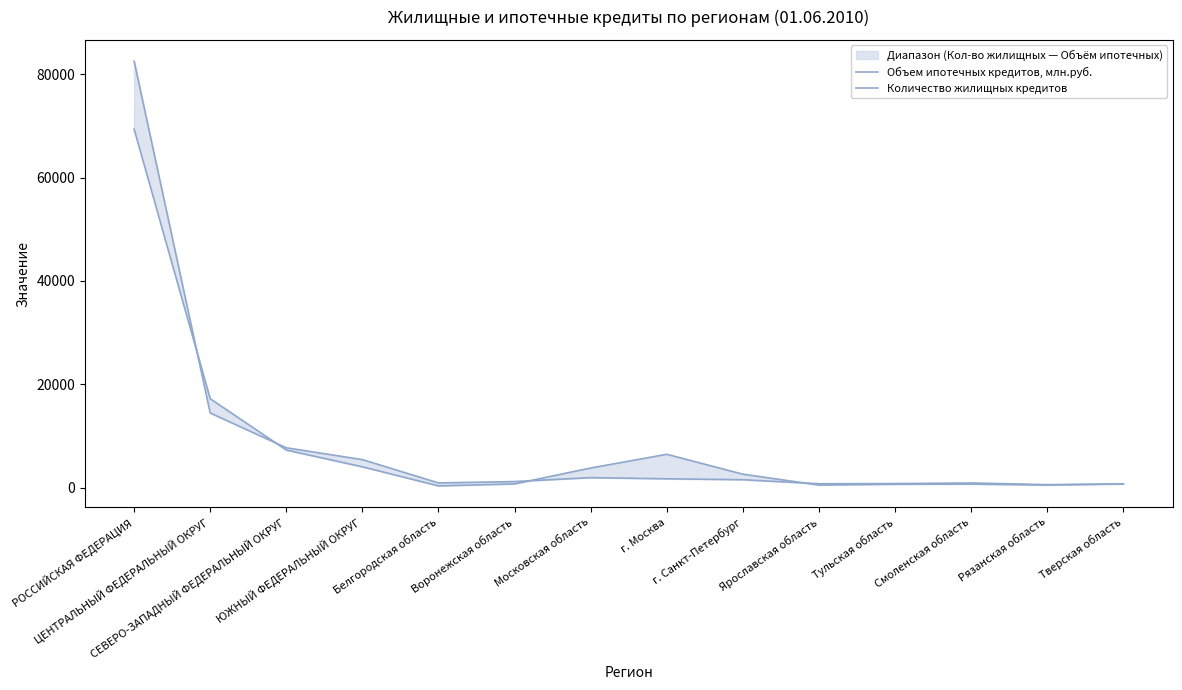

Read the Объем ипотечных кредитов, млн.руб. value at СЕВЕРО-ЗАПАДНЫЙ ФЕДЕРАЛЬНЫЙ ОКРУГ, to the nearest 50.

7300